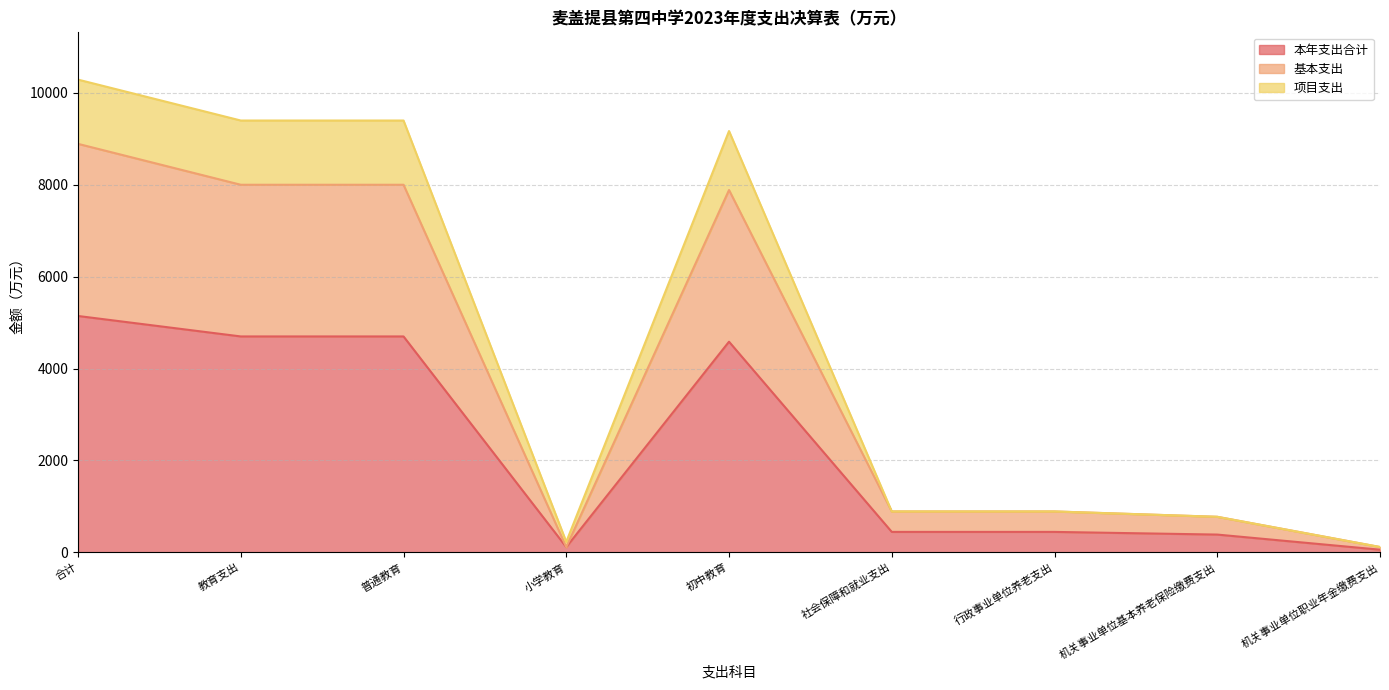

At which category is the sum across all series the highest?

合计